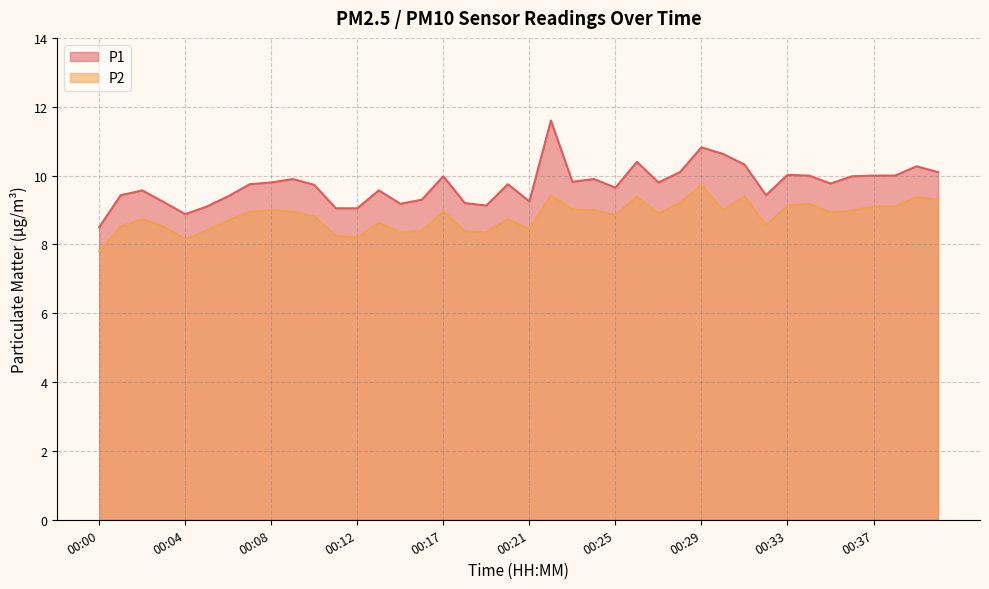

What is the sum of the P1 values at 00:01 and 00:30?

20.1